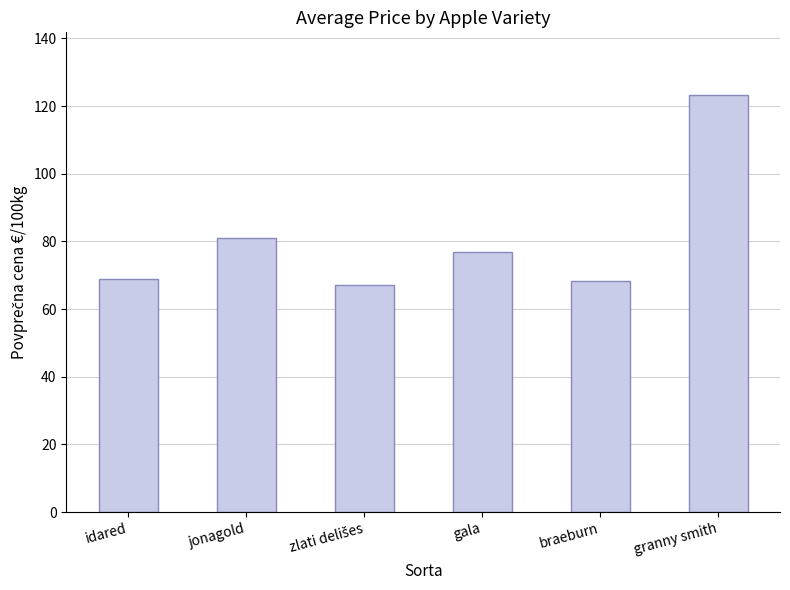

At which label is the value closest to 95?

jonagold